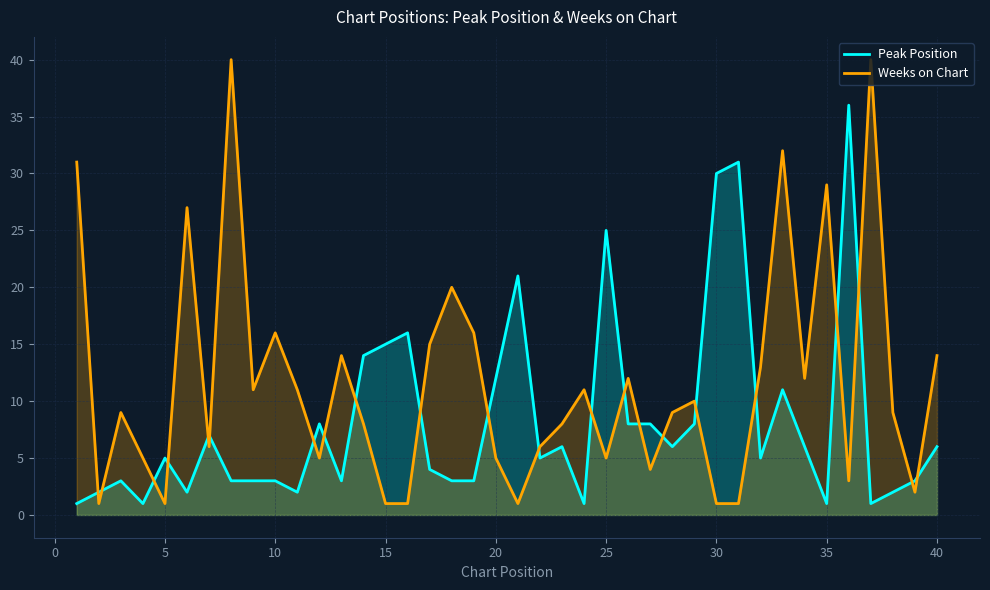

Which series has the widest spread of values?

Weeks on Chart